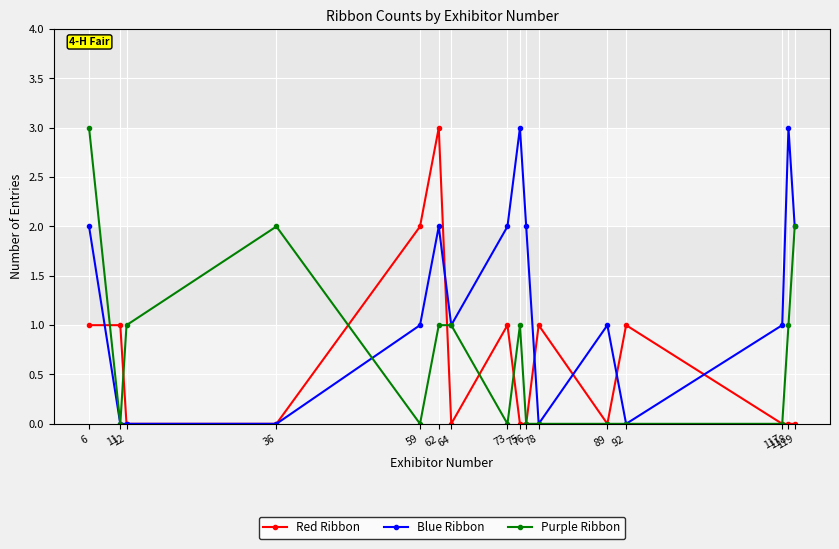

What is the greatest value displayed?

3